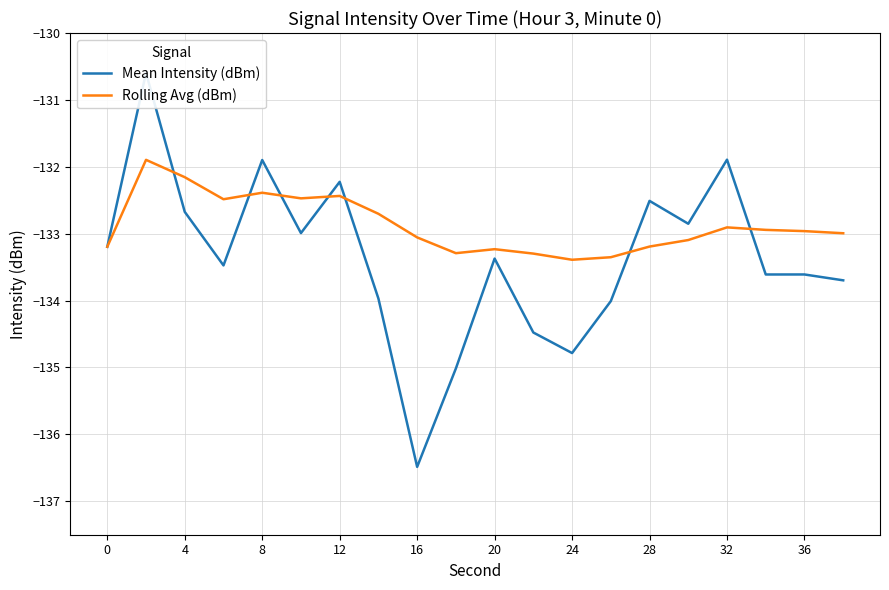

The value of Rolling Avg (dBm) at 24 is -133.4. True or false?

True